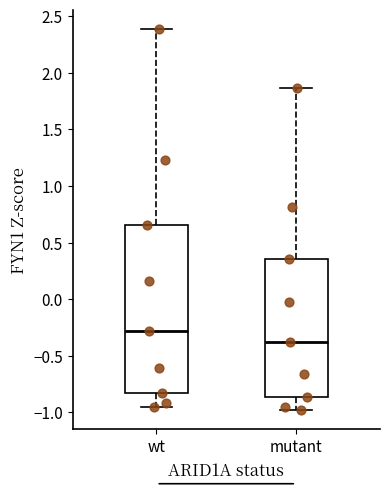

Reading left to right, read every box against the y-axis: the position of its median line, the range the box covers, and the ends of its whiskers. The values are not printed on the chart, so give them approximately, as read against the axis.

wt: median -0.30, box -0.85 to 0.65, whiskers -0.95 to 2.40
mutant: median -0.40, box -0.85 to 0.35, whiskers -1.00 to 1.85